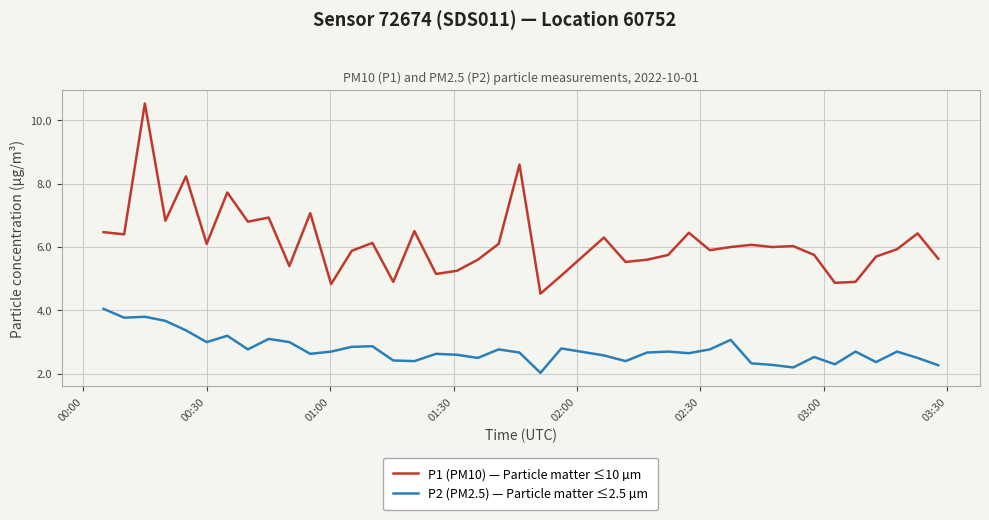

What is the maximum value for P1 (PM10) — Particle matter ≤10 µm?

10.5